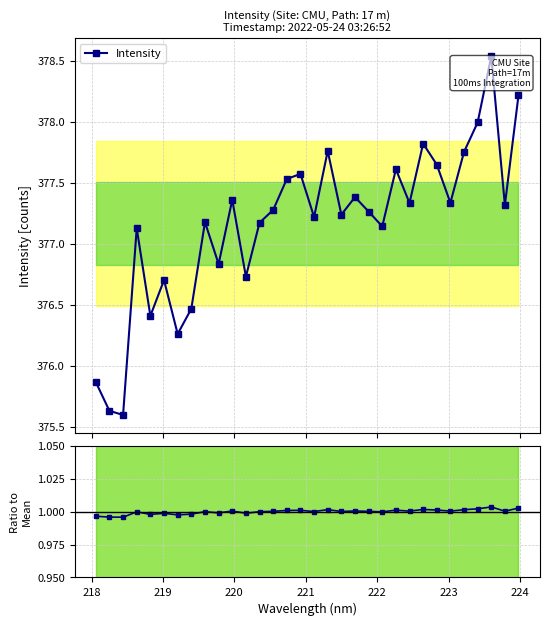

What is the difference between the maximum and minimum values in the Intensity series?

2.9